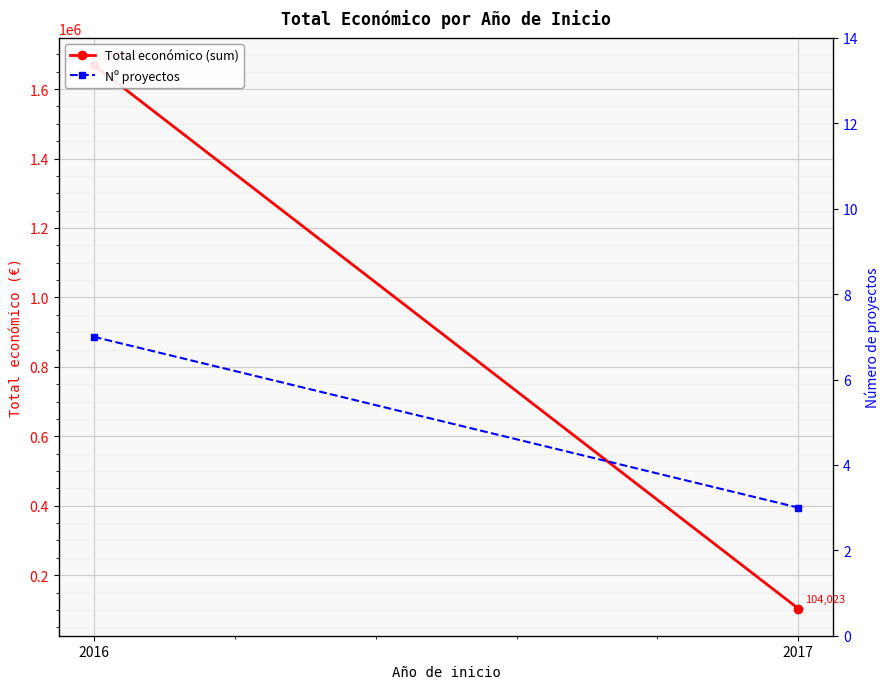

Reading right to left, extract all data points from this chart.

Total económico (sum): 104023	1669145
Nº proyectos: 3	7